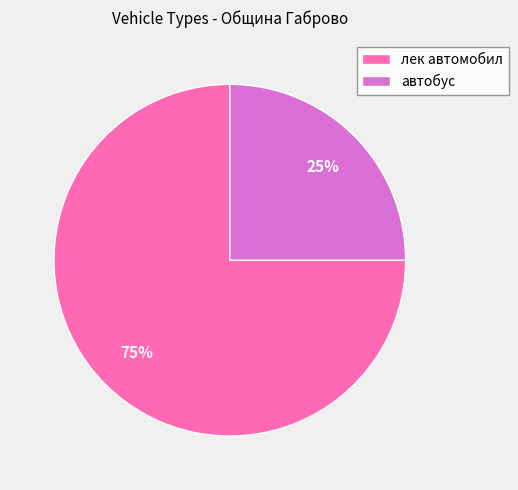

Which has a higher value, автобус or лек автомобил?

лек автомобил